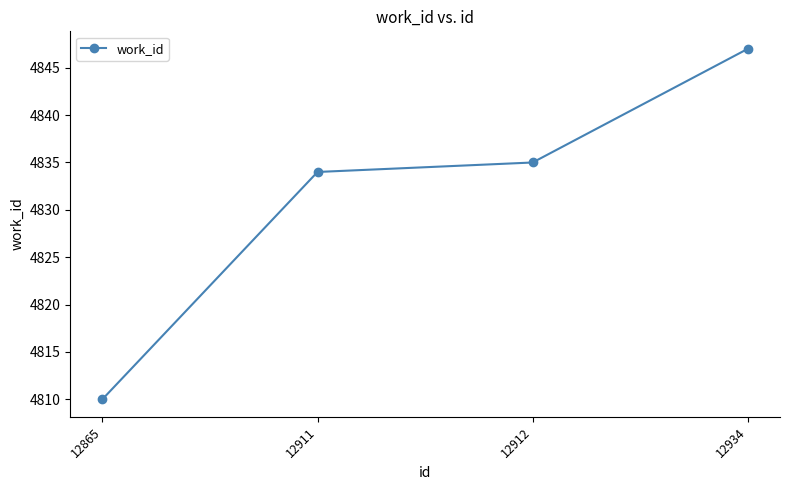

What is the smallest value displayed?

4810